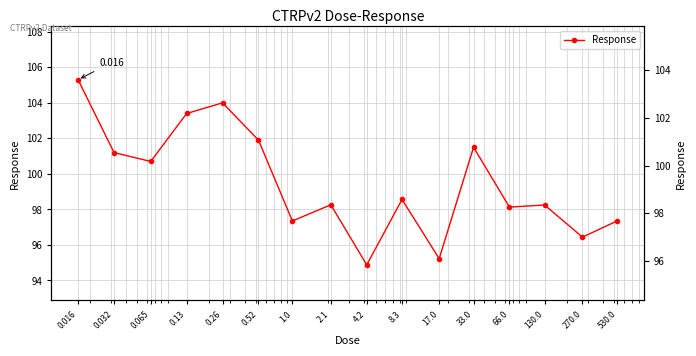

What is the difference between the values at 270.0 and 530.0?

0.9